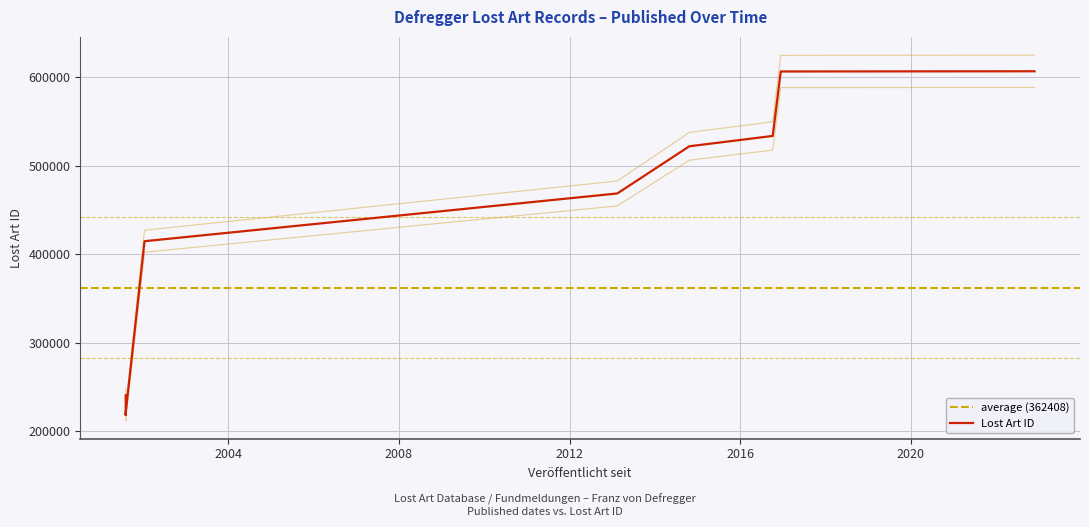

Reading left to right, what are all the values shown in this chart?

240751	218812	218904	218798	219660	220763	220967	414774	468725	522058	533721	606567	606804